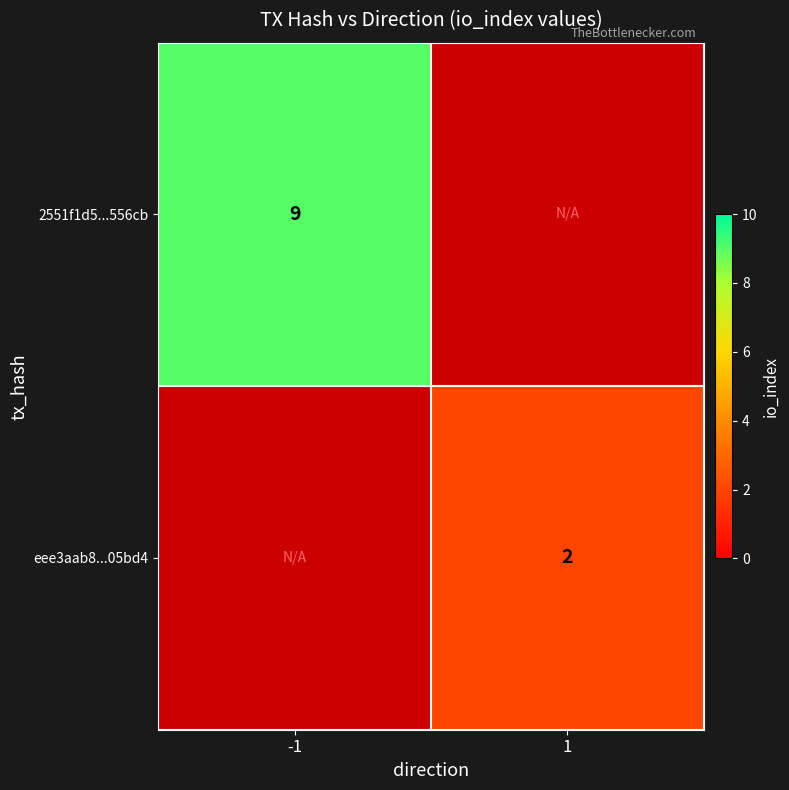

Is the value of eee3aab8...05bd4 at 1 greater than the value of 2551f1d5...556cb at -1?

No